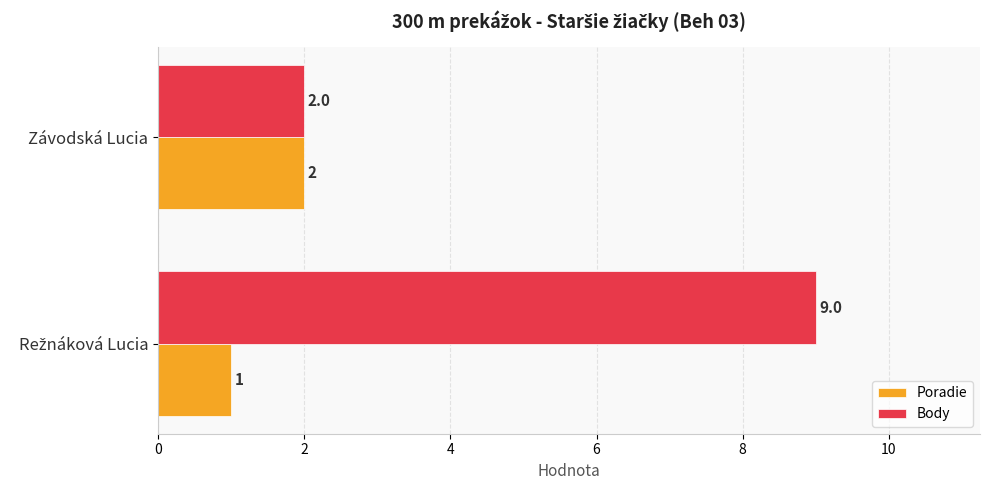

True or false: Poradie has a value of 3 at Závodská Lucia.

False